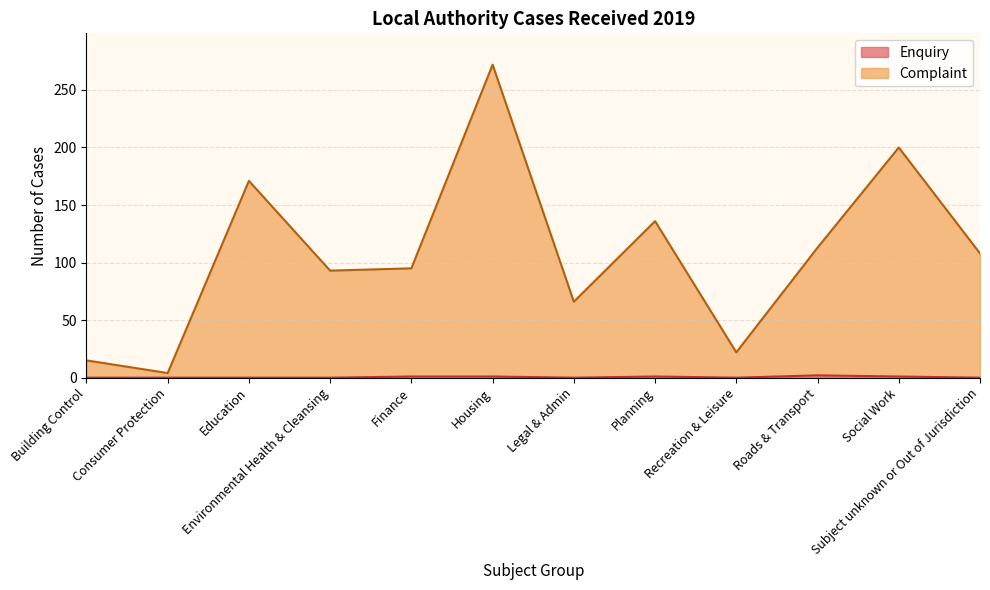

List the series in order of their peak value, highest first.

Complaint, Enquiry